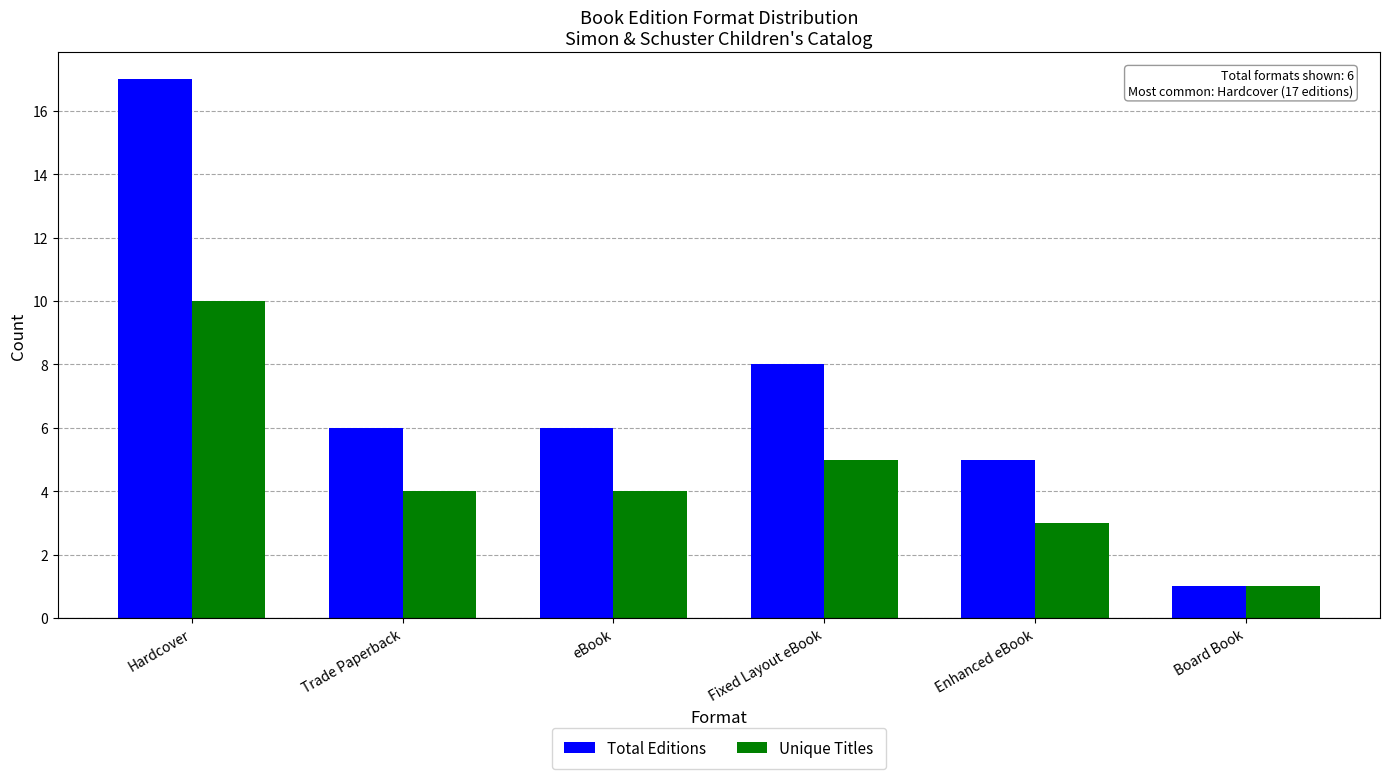

What is the spread (max minus min) of values at Hardcover?

7